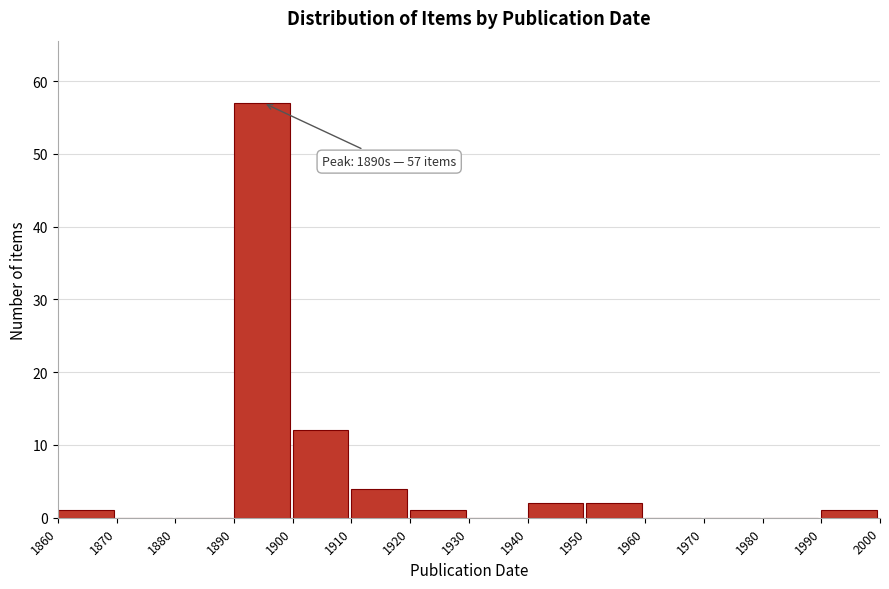

Reading left to right, list all the values displayed in this chart.

1860=1	1870=0	1880=0	1890=57	1900=12	1910=4	1920=1	1930=0	1940=2	1950=2	1960=0	1970=0	1980=0	1990=1